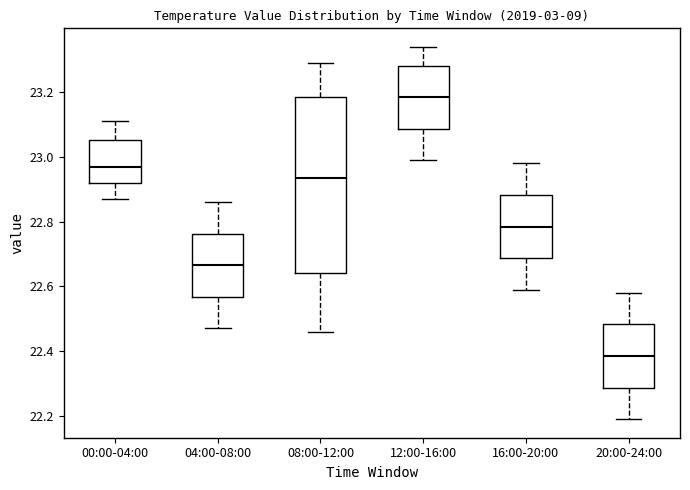

Where does the upper whisker of the box for 20:00-24:00 end on the y-axis? The values are not printed on the chart, so give them approximately, as read against the axis.

22.58